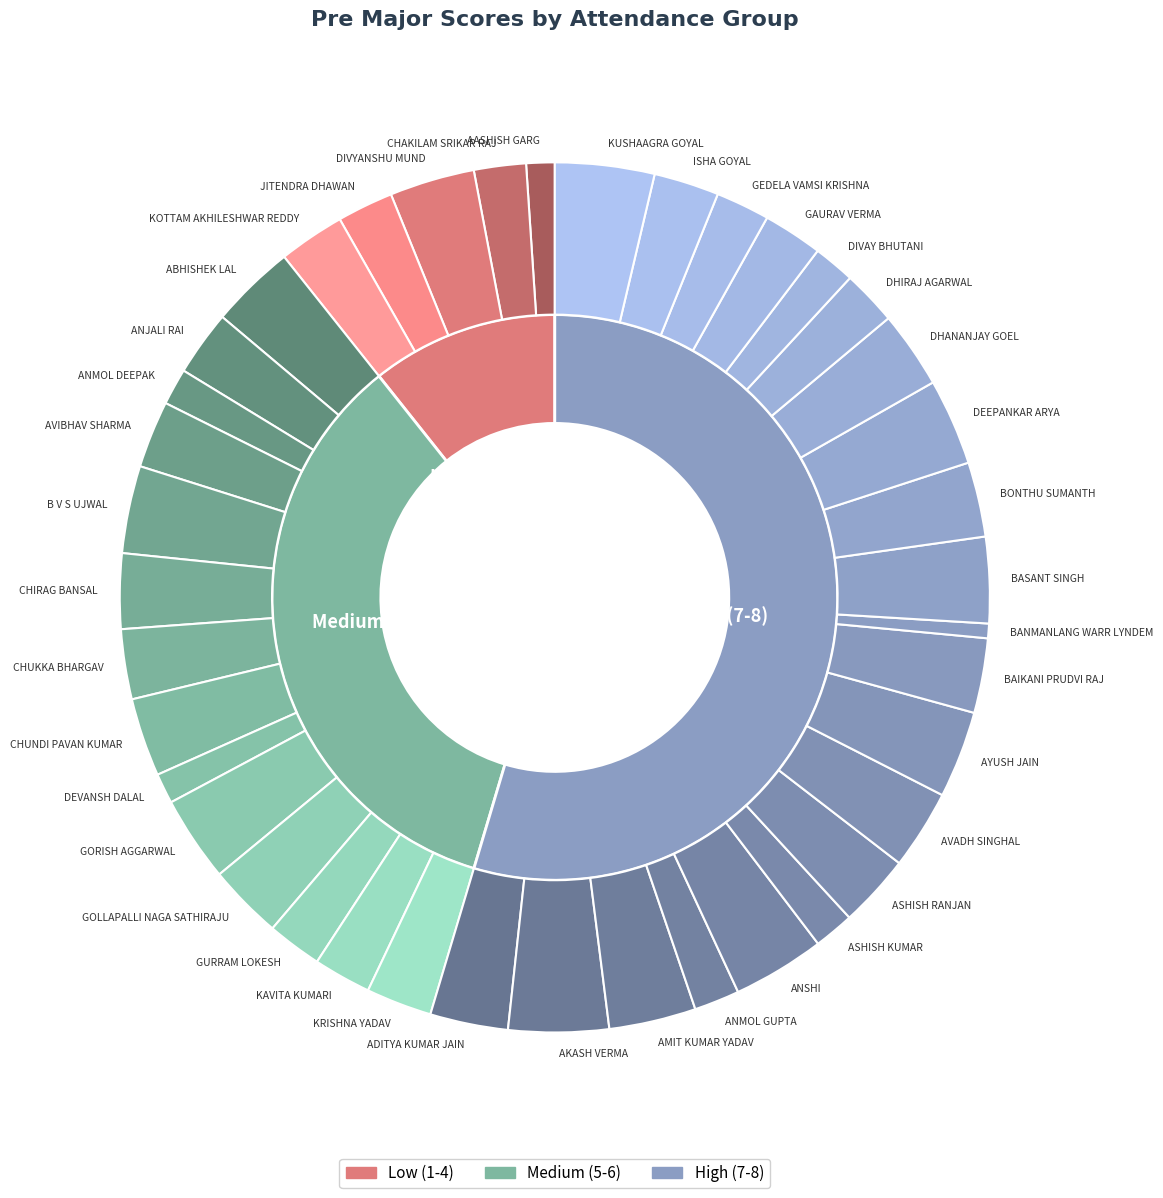

Which category has the biggest portion of the pie?

AKASH VERMA(8)